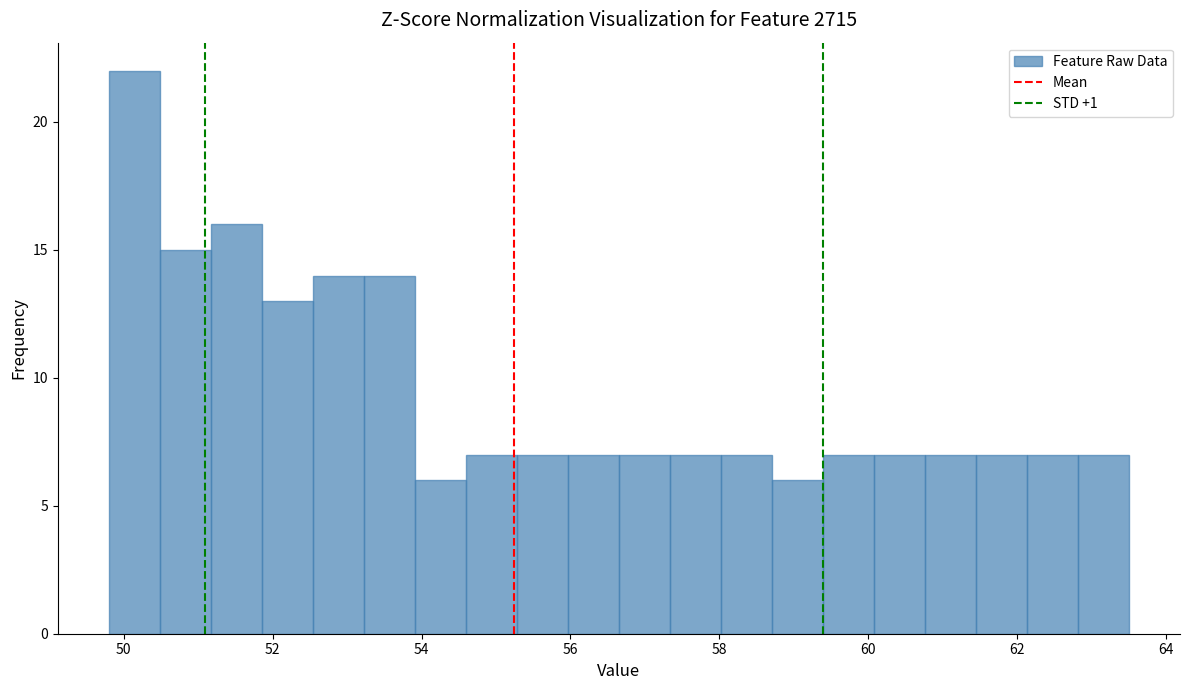

Read against the x-axis, roughly where is the centre of the tallest bar?

50.2